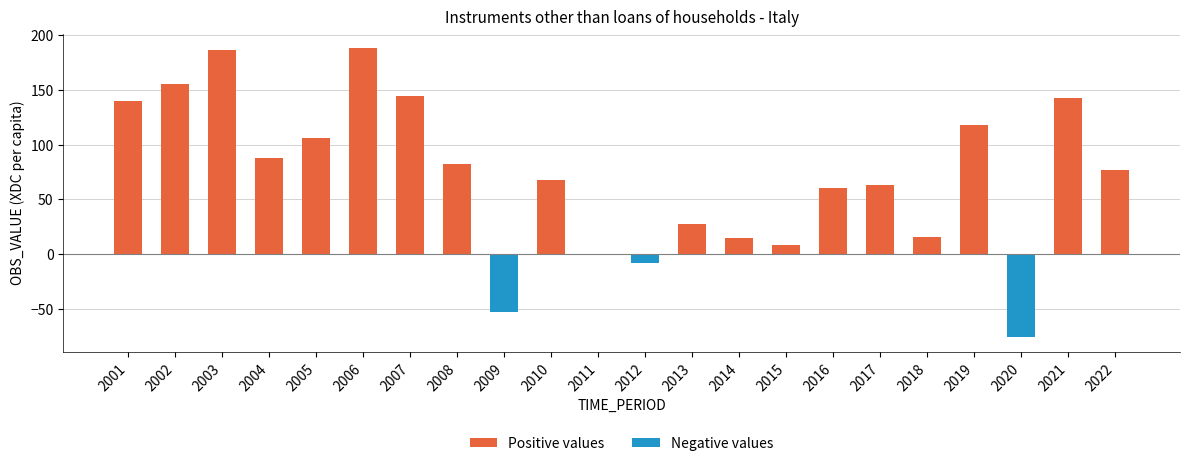

The chart shows a value of 307.9 at 2006. True or false?

False